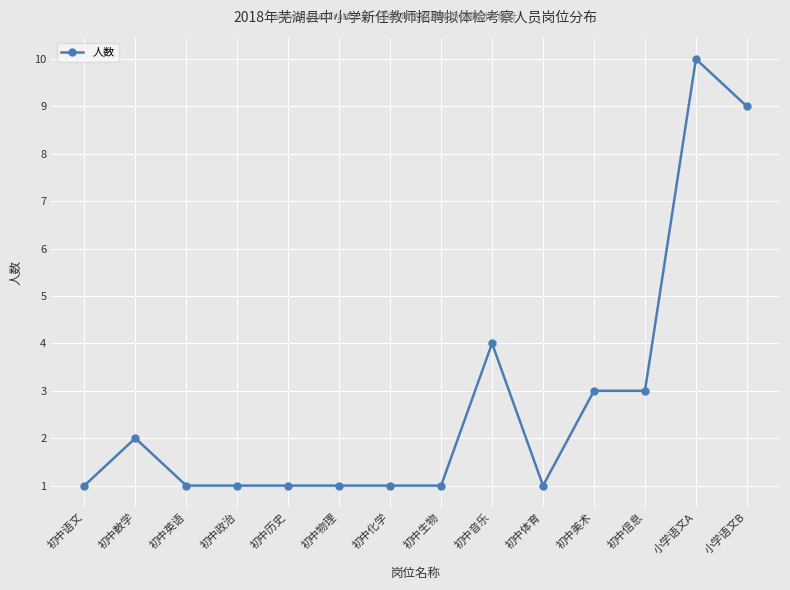

Count the number of categories in the chart.

14